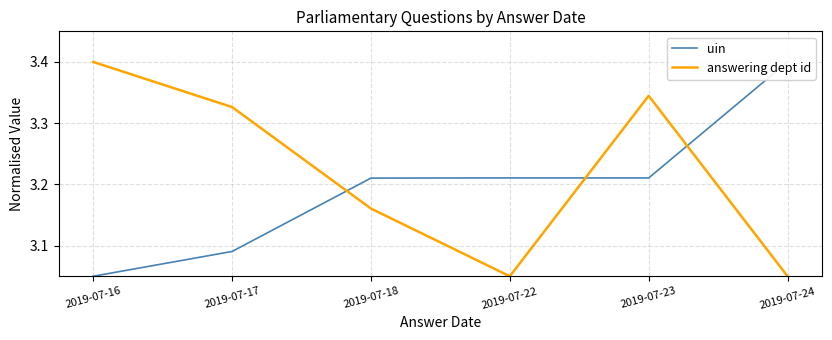

What is the difference between the maximum and minimum values in the uin series?

0.3